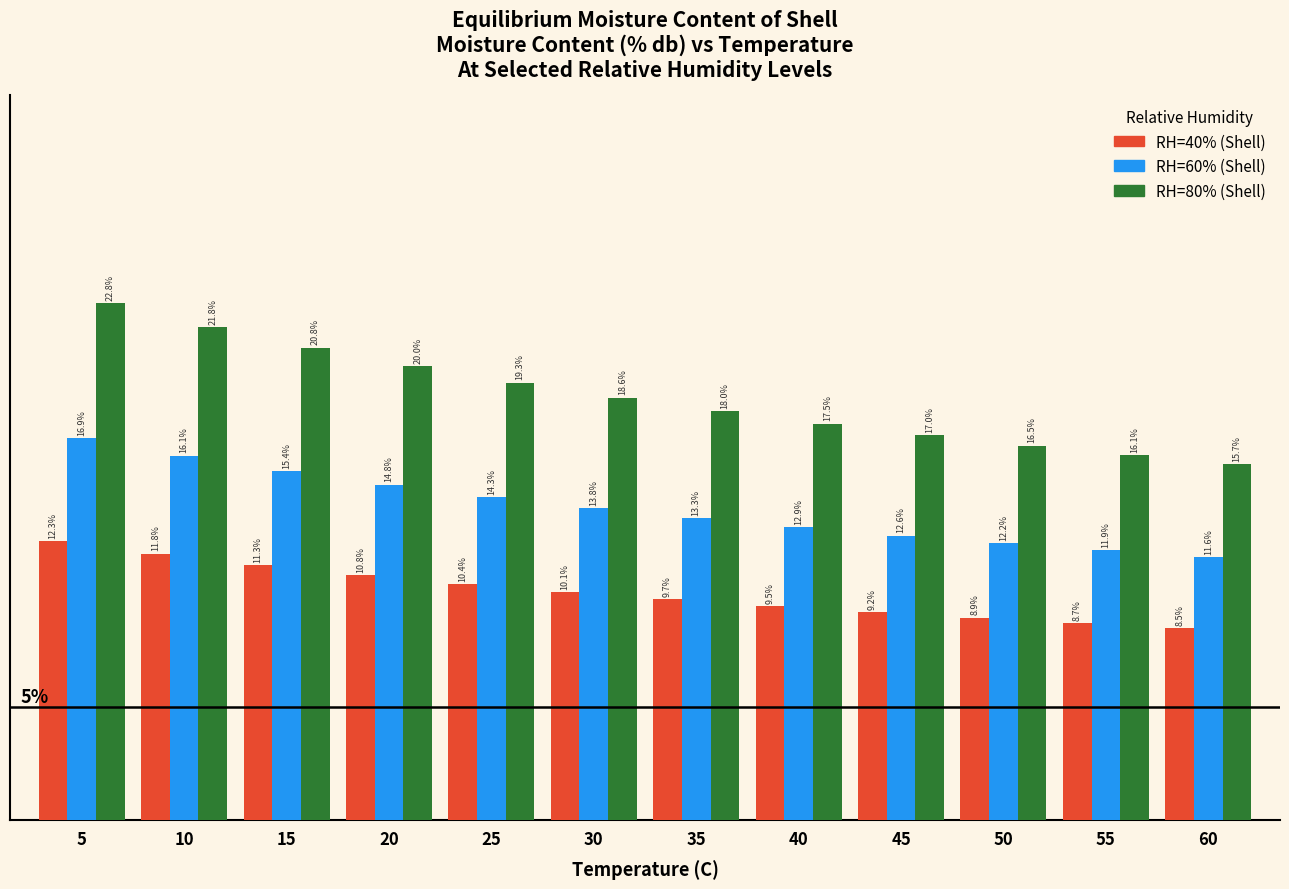

List the series in order of their overall mean, lowest first.

RH=40% (Shell), RH=60% (Shell), RH=80% (Shell)